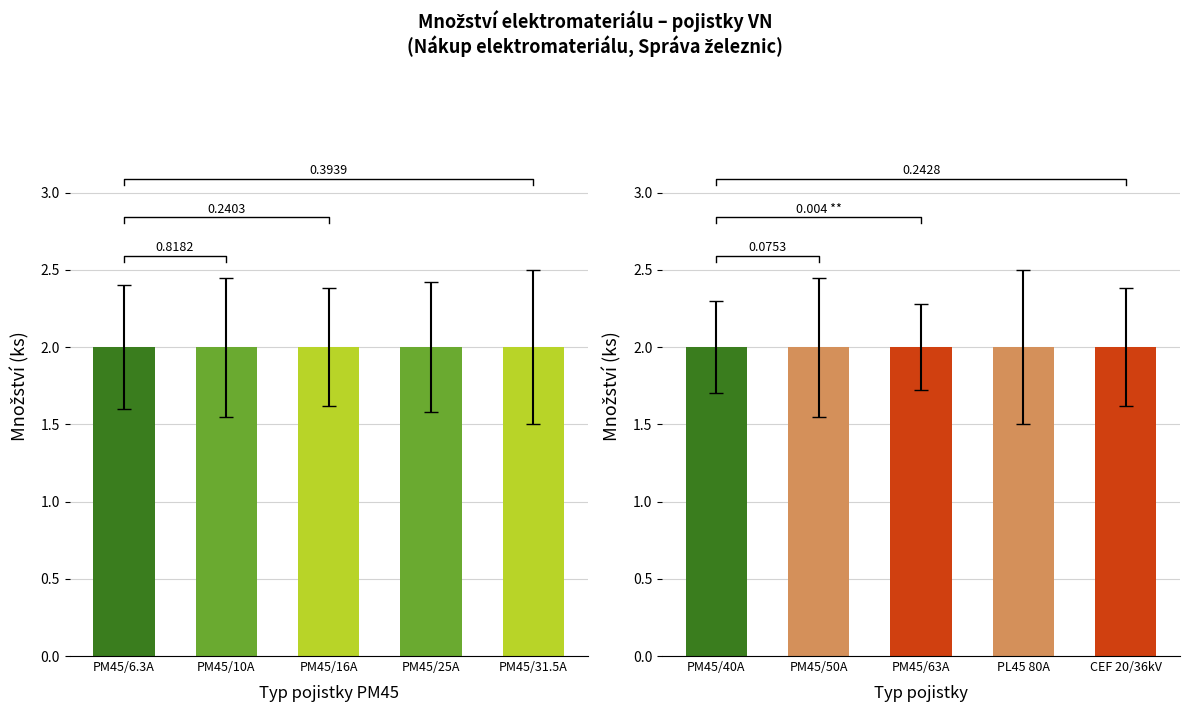

Does the chart contain stacked bars?

No